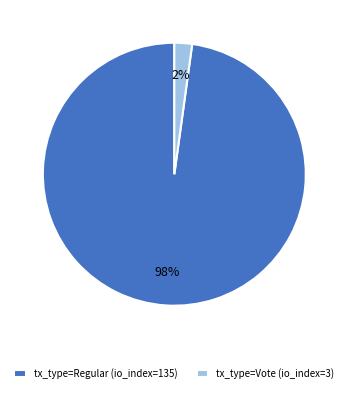

The tx_type=Vote (io_index=3) slice represents 2% of the pie. True or false?

True